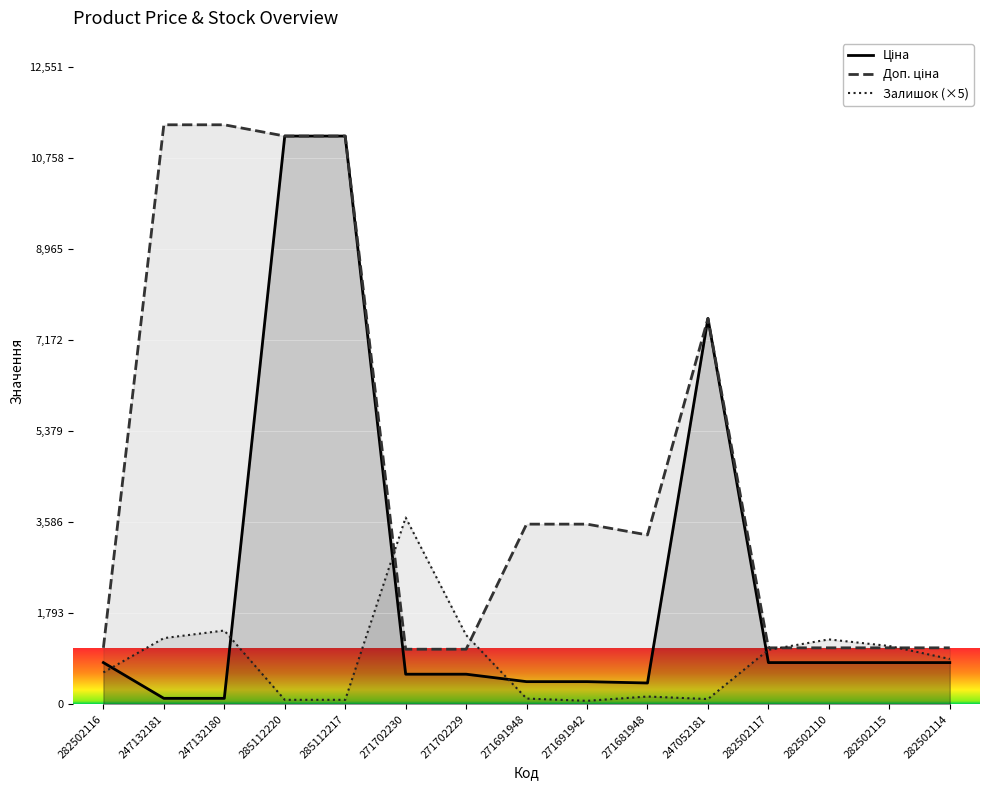

Which has a higher value, 282502115 or 271702229?

282502115